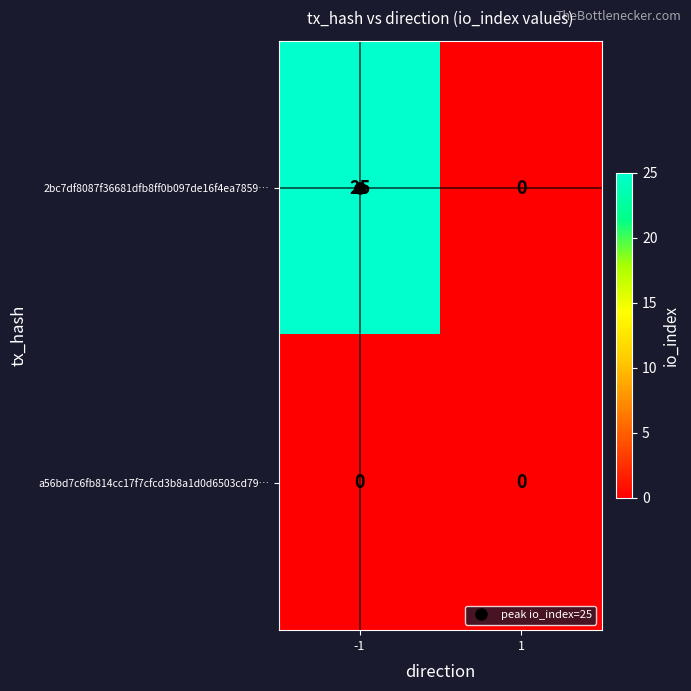

True or false: 2bc7df8087f36681dfb8ff0b097de16f4ea7859… has a value of 13 at 1.

False